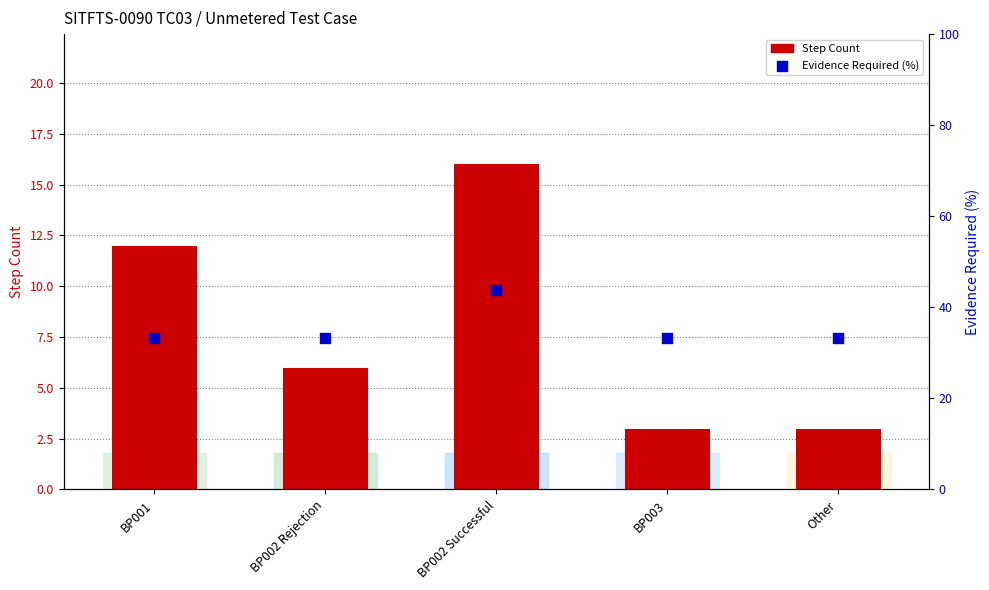

What are all the series names shown in the legend?

Step Count, Evidence Required (%)